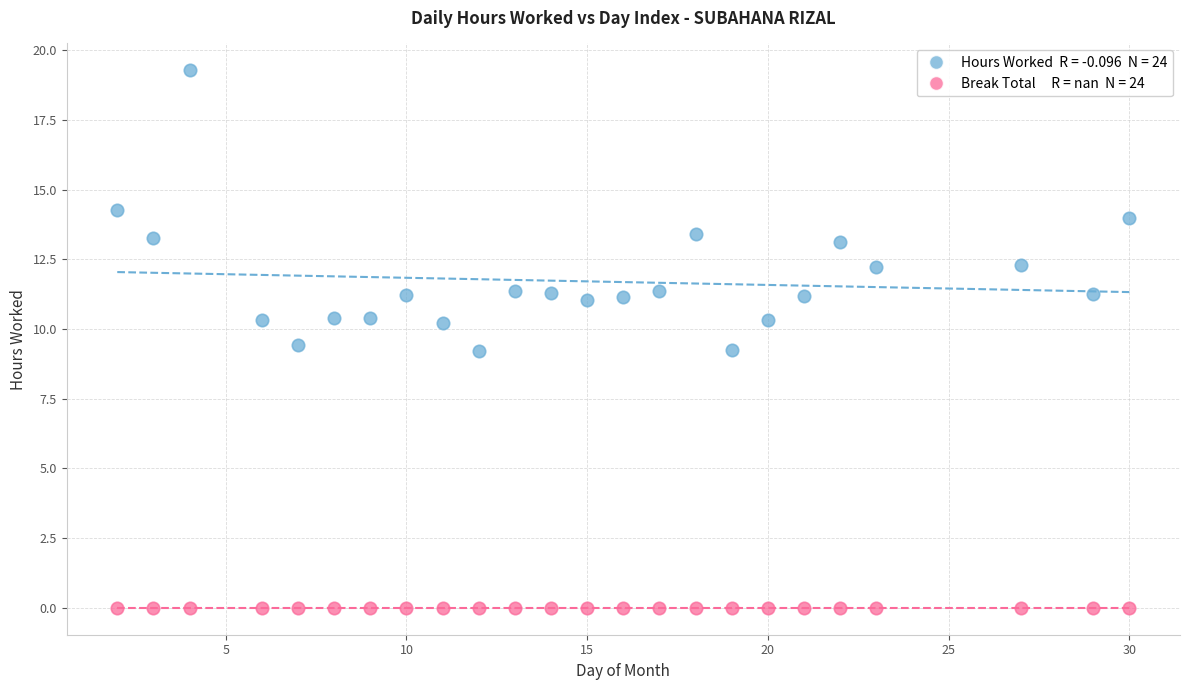

How many data points are displayed?

48